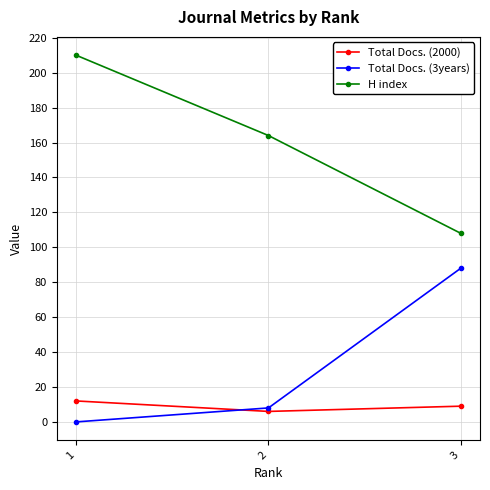

The H index series shows 276 at 2. True or false?

False